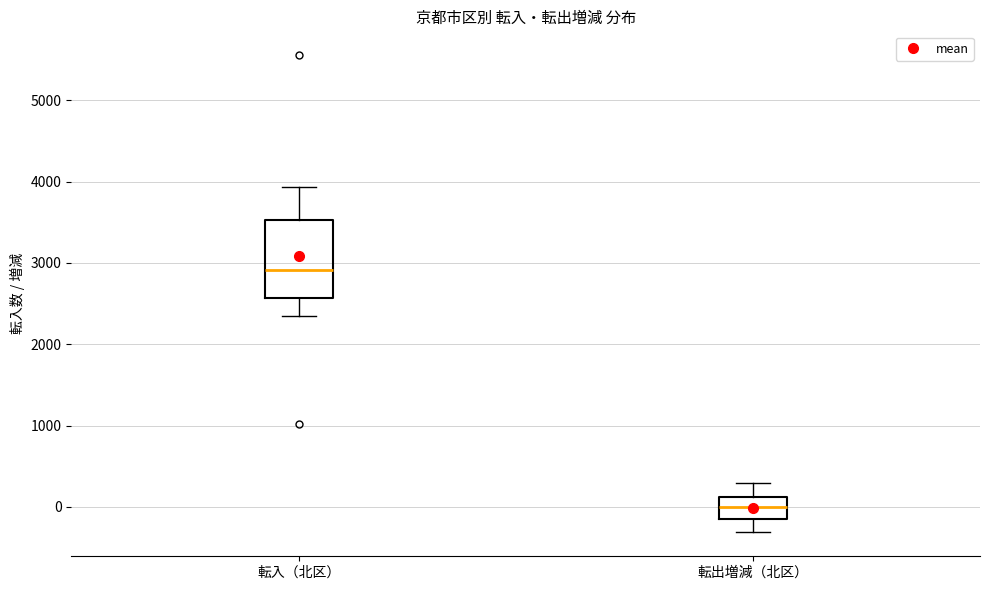

Which box's median line is the lowest?

転出増減（北区）